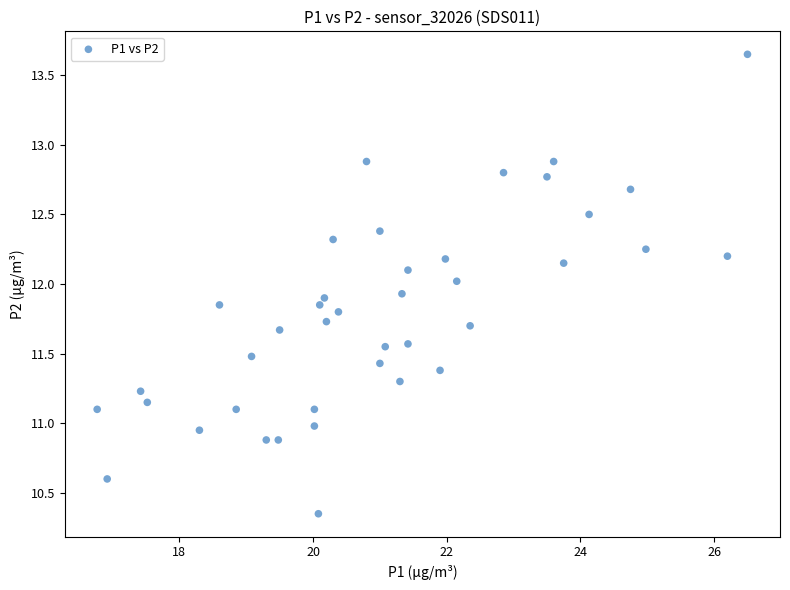

What is the range of X values (max minus min)?

9.7